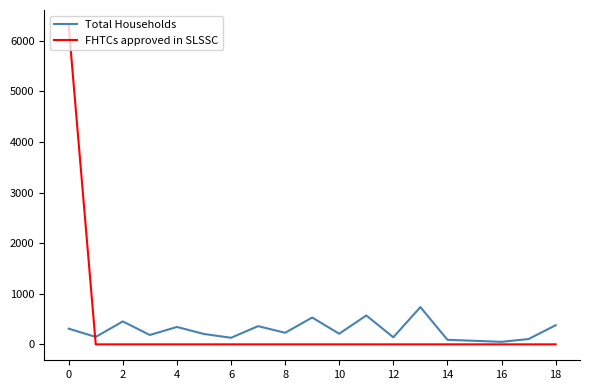

What is the greatest value displayed?

6291